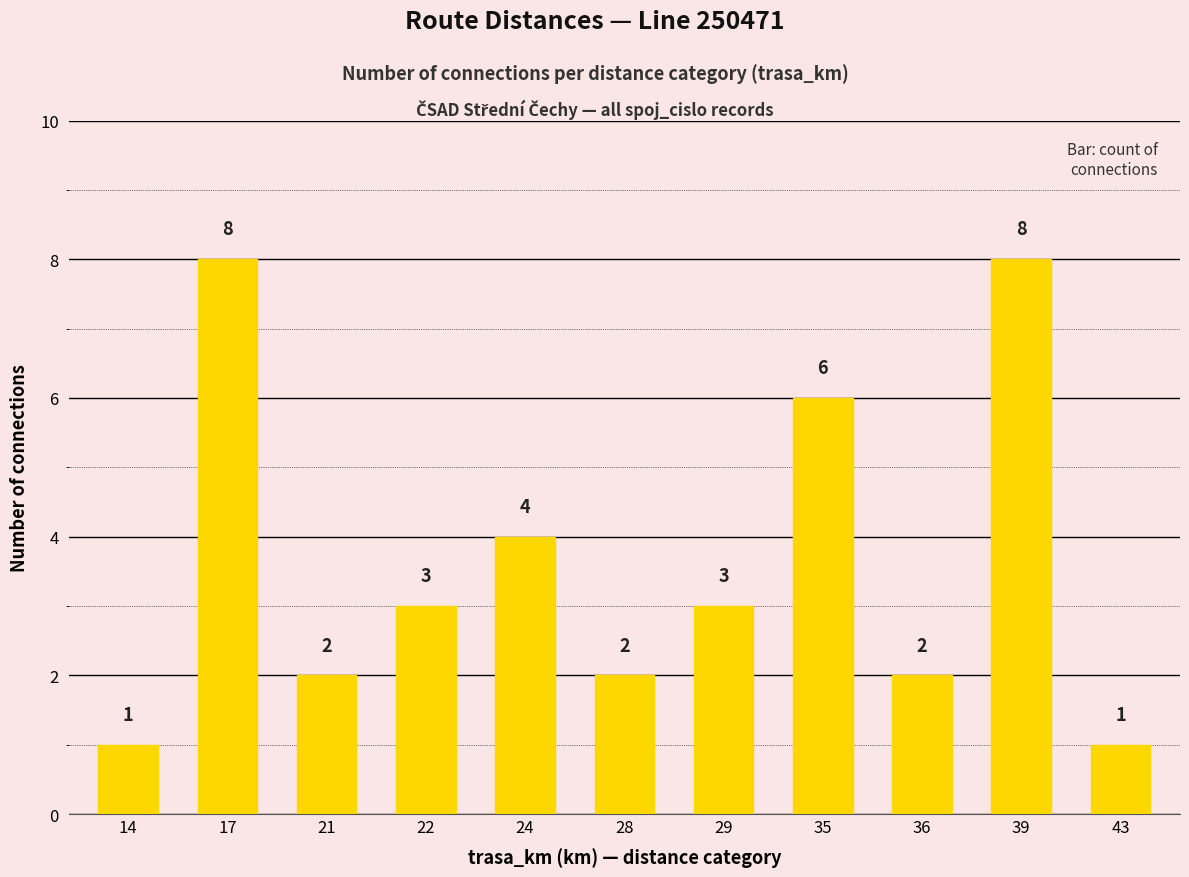

How many categories are shown in the chart?

11